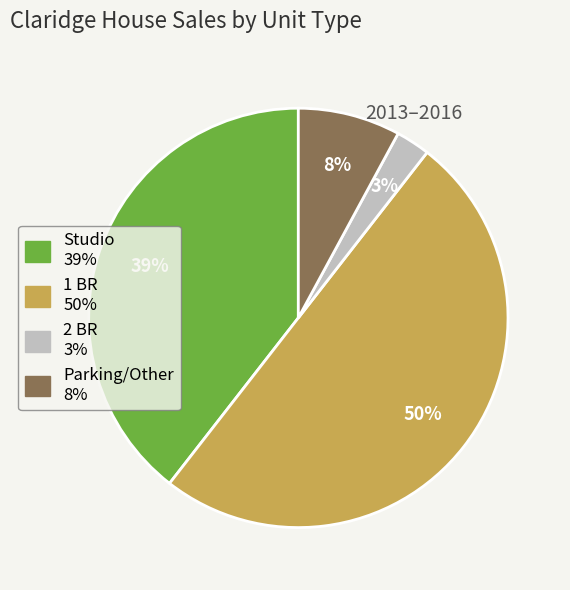

To the nearest percent, what is the difference between the largest and smallest slice percentages?

47%